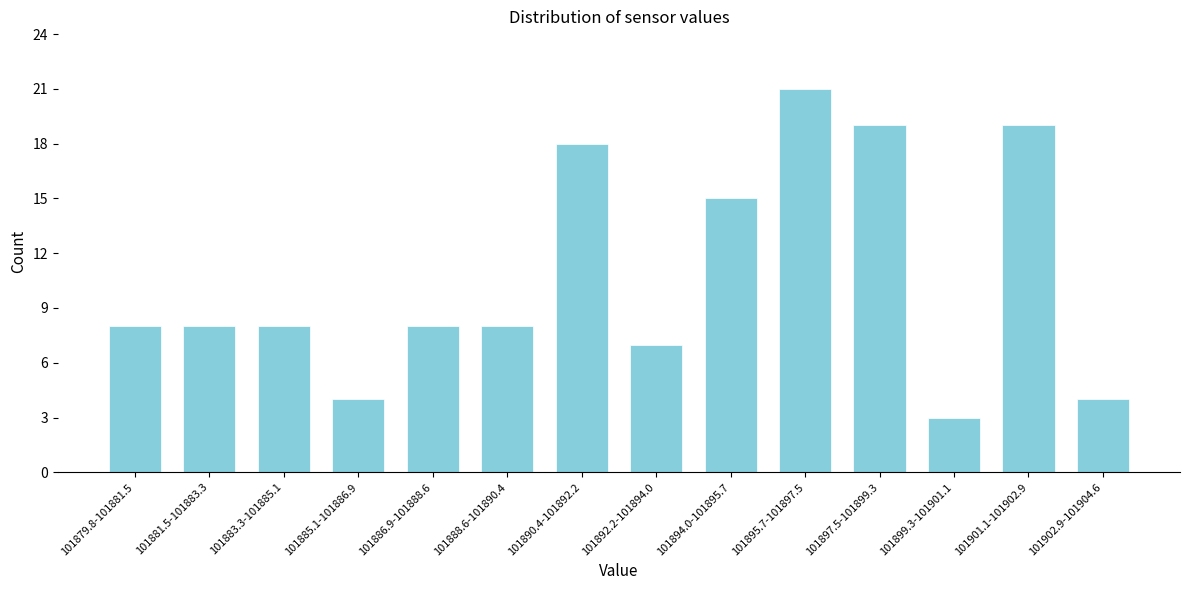

Reading left to right, list all the values displayed in this chart.

101879.8-101881.5=8	101881.5-101883.3=8	101883.3-101885.1=8	101885.1-101886.9=4	101886.9-101888.6=8	101888.6-101890.4=8	101890.4-101892.2=18	101892.2-101894.0=7	101894.0-101895.7=15	101895.7-101897.5=21	101897.5-101899.3=19	101899.3-101901.1=3	101901.1-101902.9=19	101902.9-101904.6=4